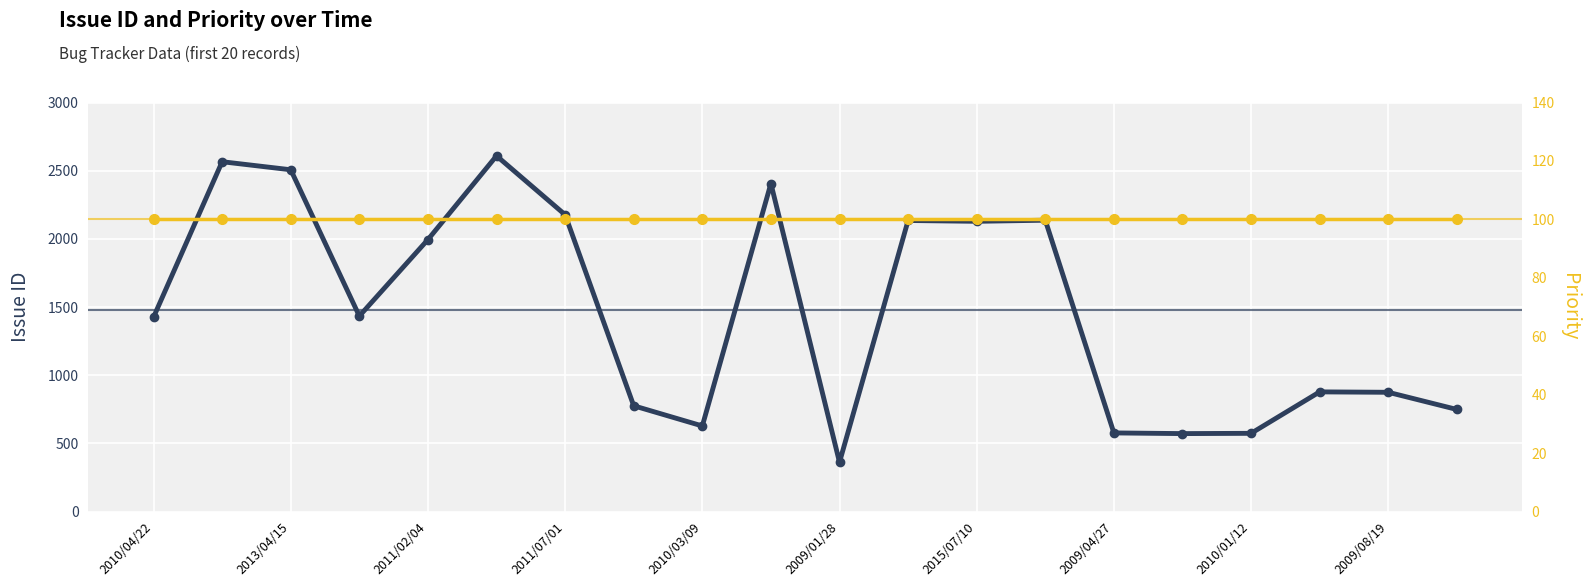

Reading right to left, transcribe all the data shown in this chart.

Issue ID: 749	875	878	574	572	577	2137	2129	2135	362	2406	628	776	2177	2609	1995	1434	2507	2566	1426
Priority: 100	100	100	100	100	100	100	100	100	100	100	100	100	100	100	100	100	100	100	100